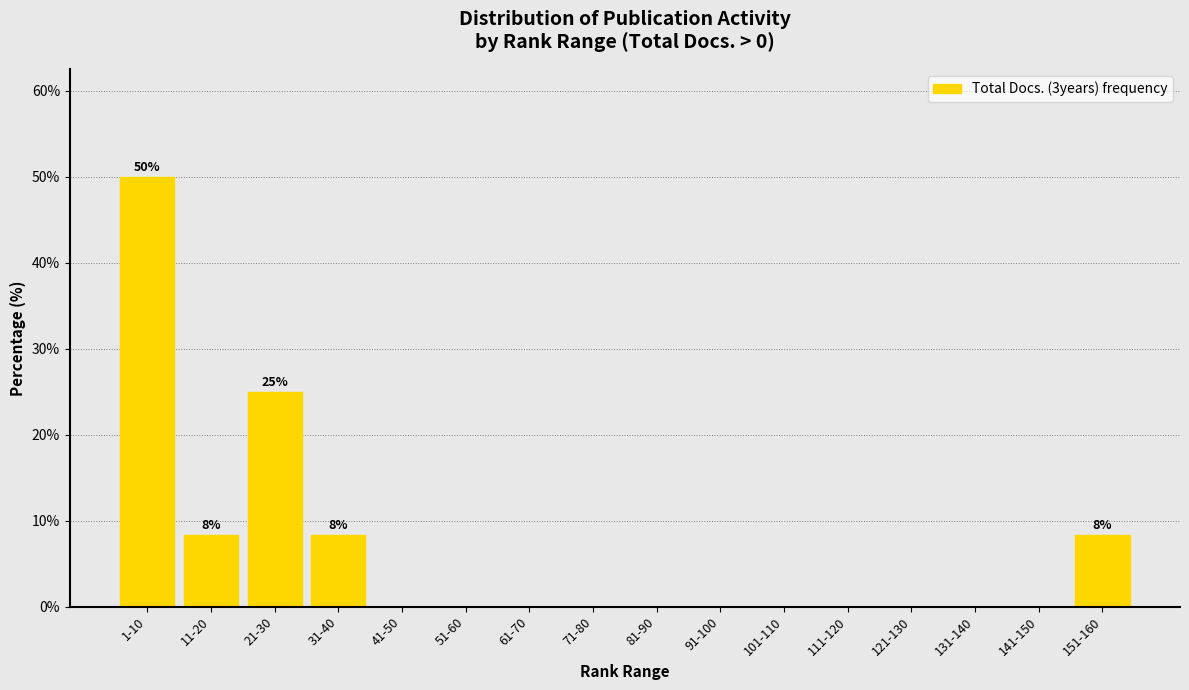

Reading left to right, what are all the values shown in this chart?

1-10=50.0	11-20=8.3	21-30=25.0	31-40=8.3	41-50=0.0	51-60=0.0	61-70=0.0	71-80=0.0	81-90=0.0	91-100=0.0	101-110=0.0	111-120=0.0	121-130=0.0	131-140=0.0	141-150=0.0	151-160=8.3